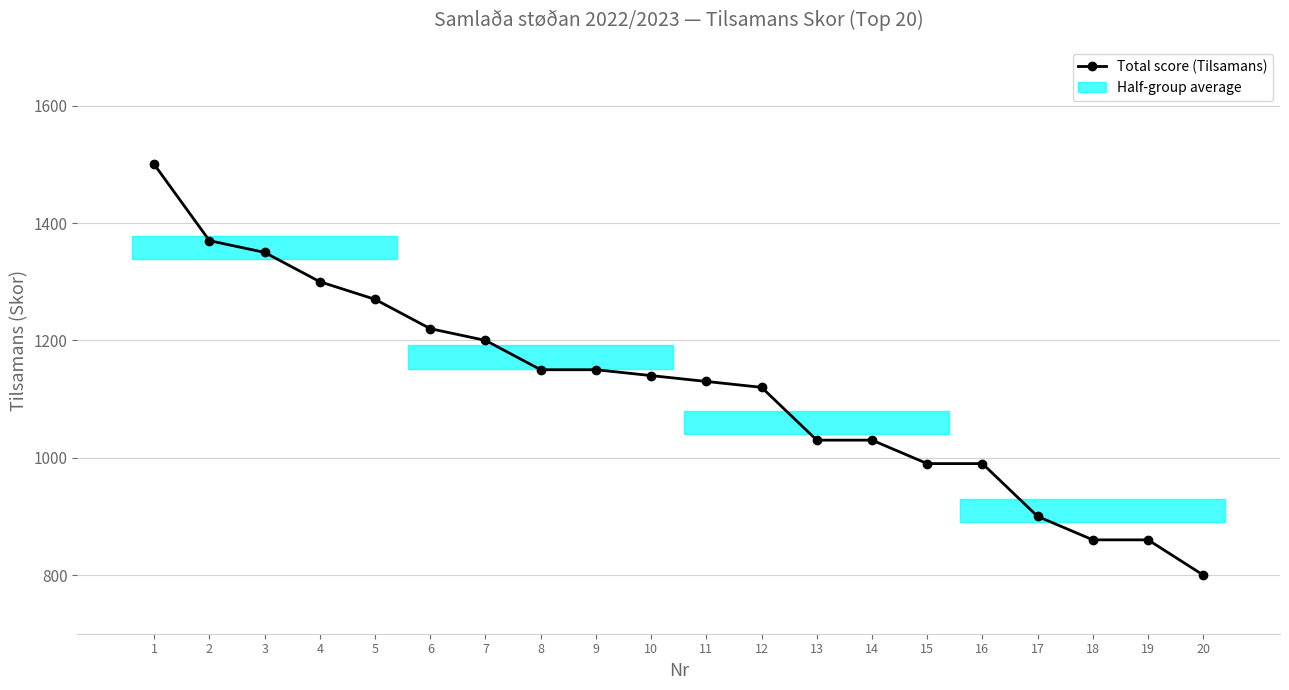

What is the difference between the maximum and minimum values?

700